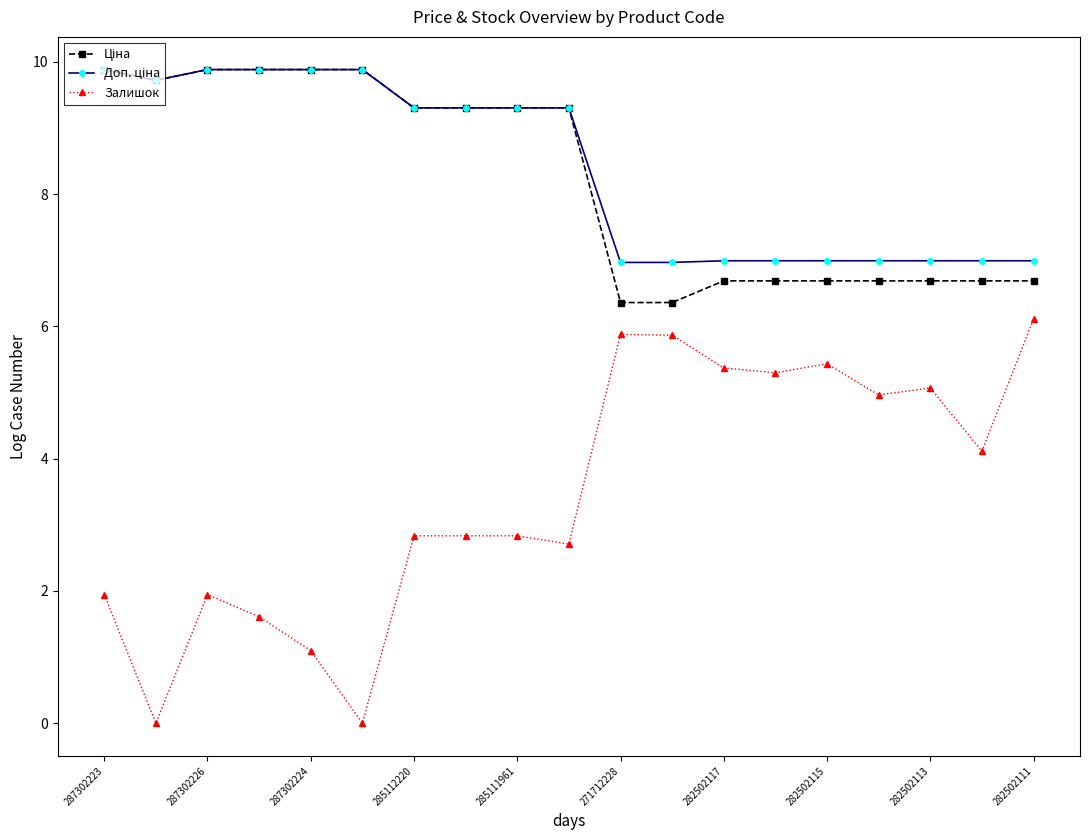

What is the greatest value displayed?

9.9